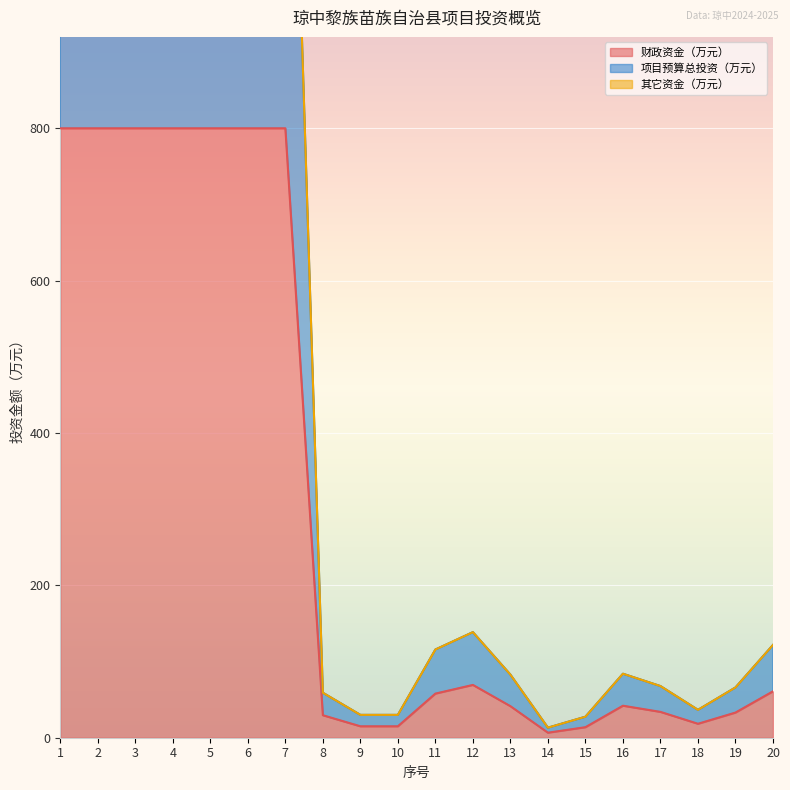

True or false: 财政资金（万元） and 项目预算总投资（万元） cross at least once.

False